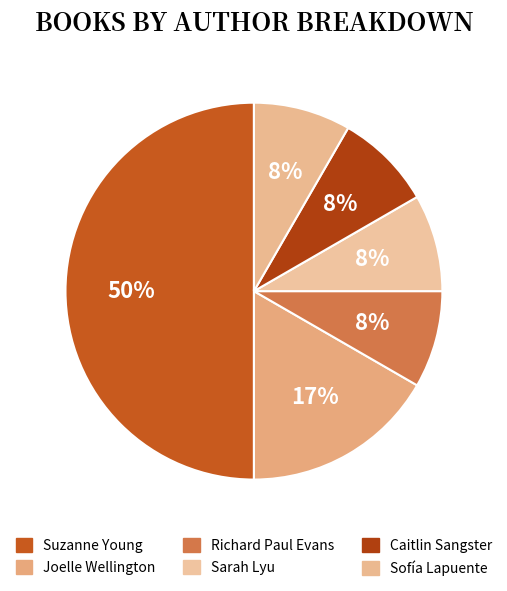

How many slices are in this pie chart?

6